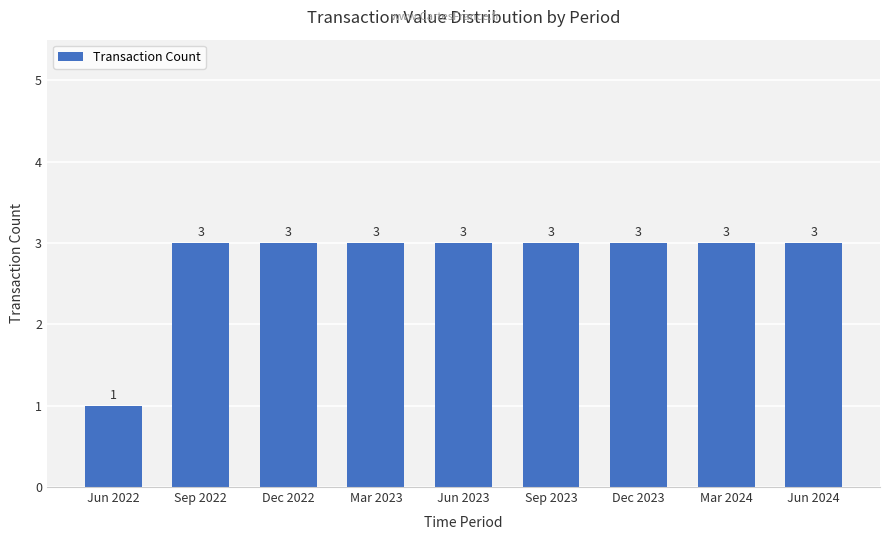

Read the value at Sep 2023.

3